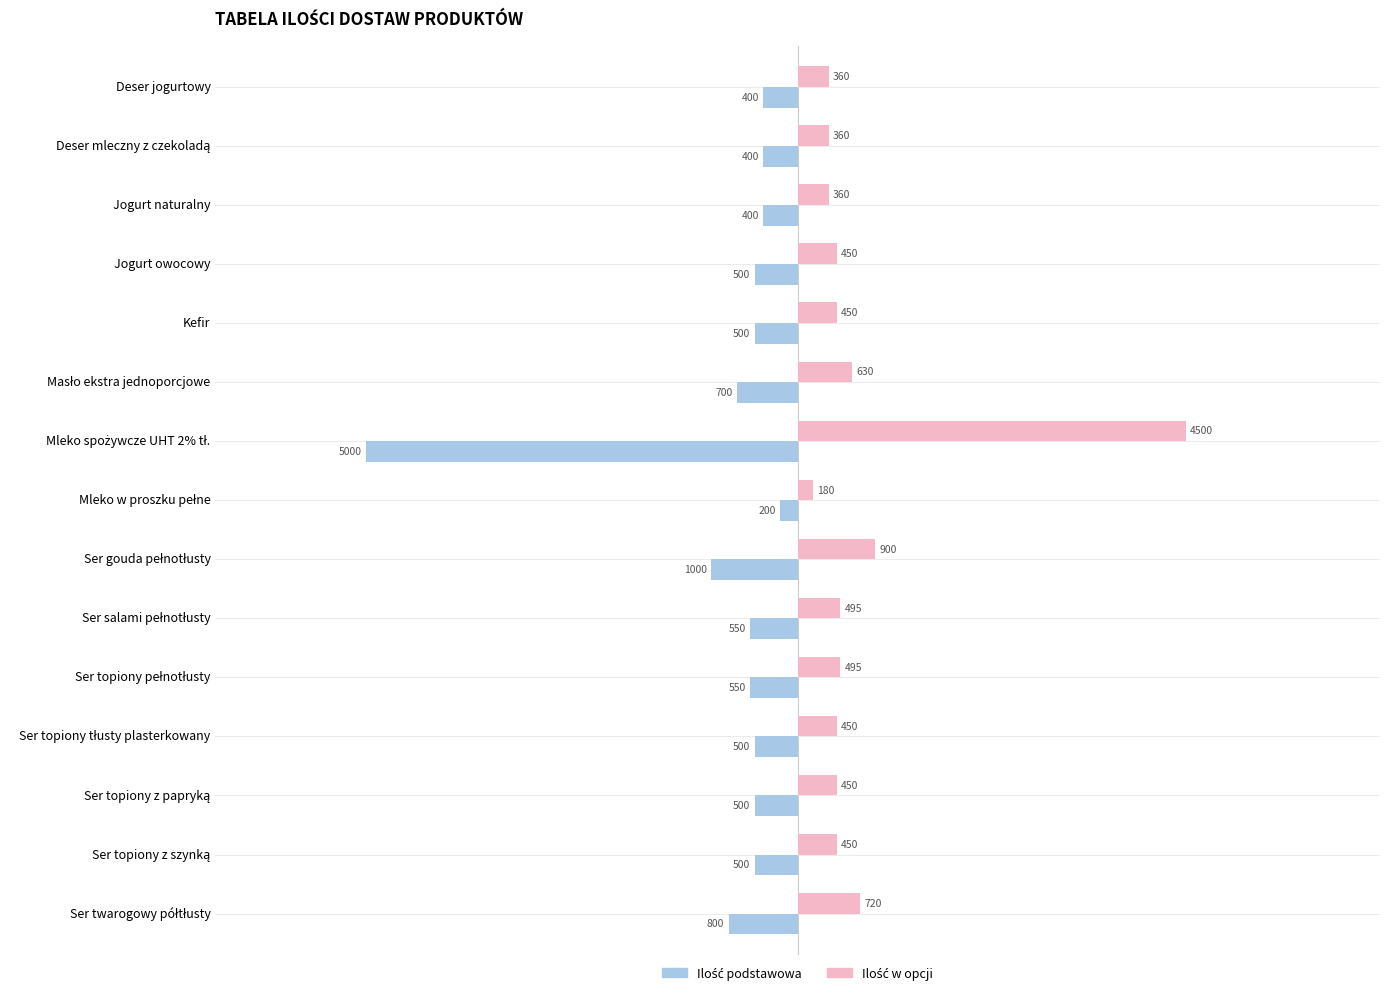

What is the minimum value shown in the chart?

-5000